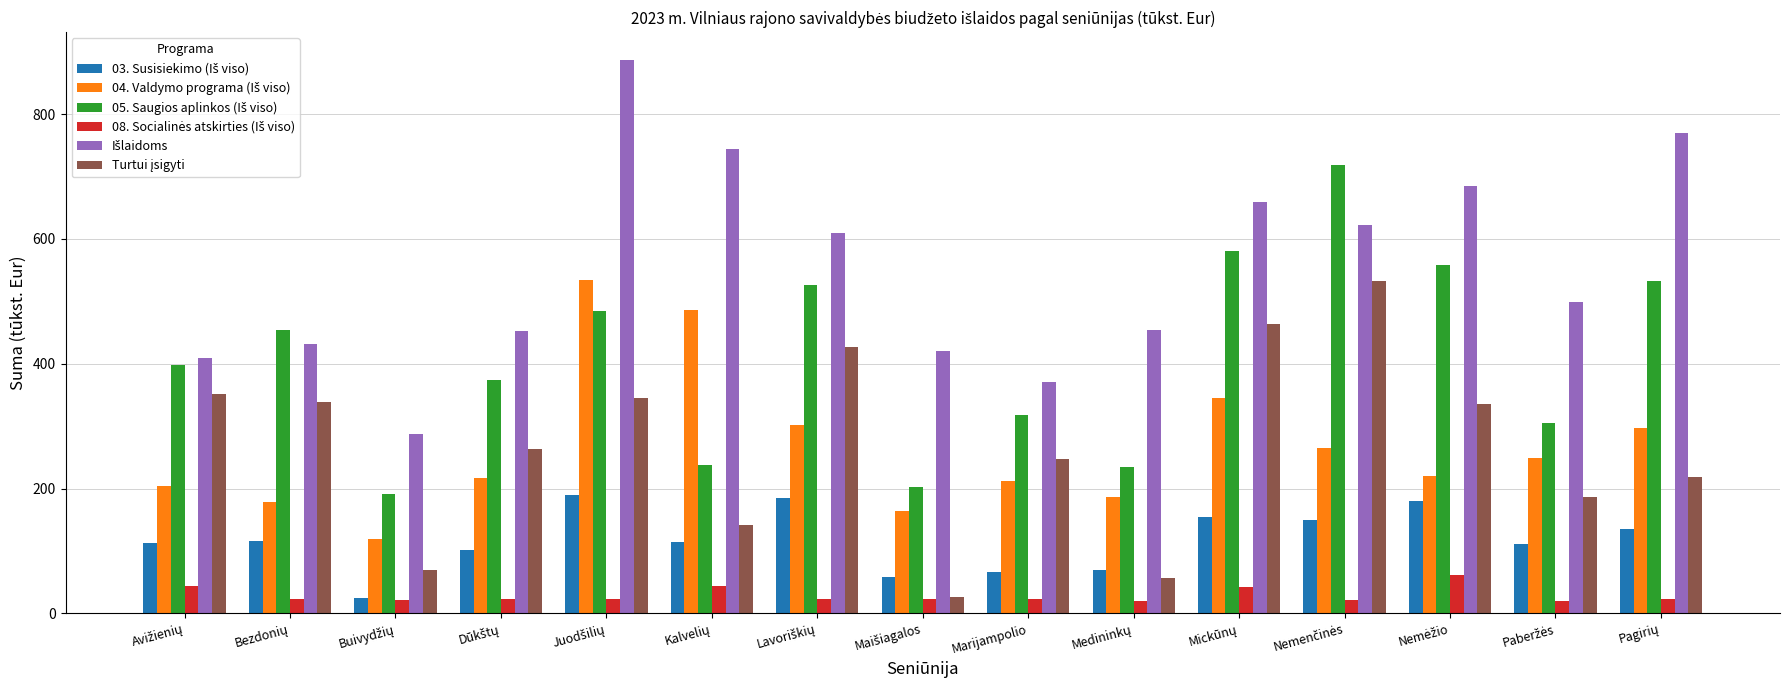

What is the maximum value shown in the chart?

886.8